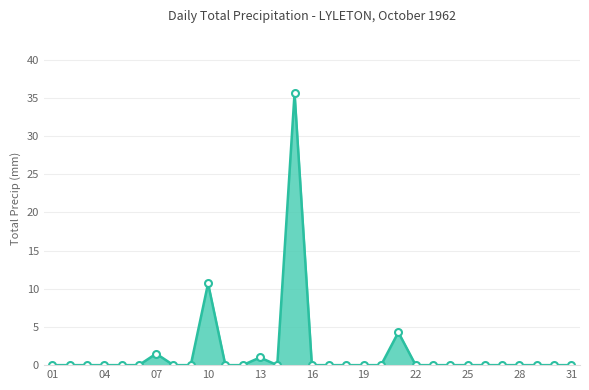

What is the difference between the second highest and minimum values?

10.7